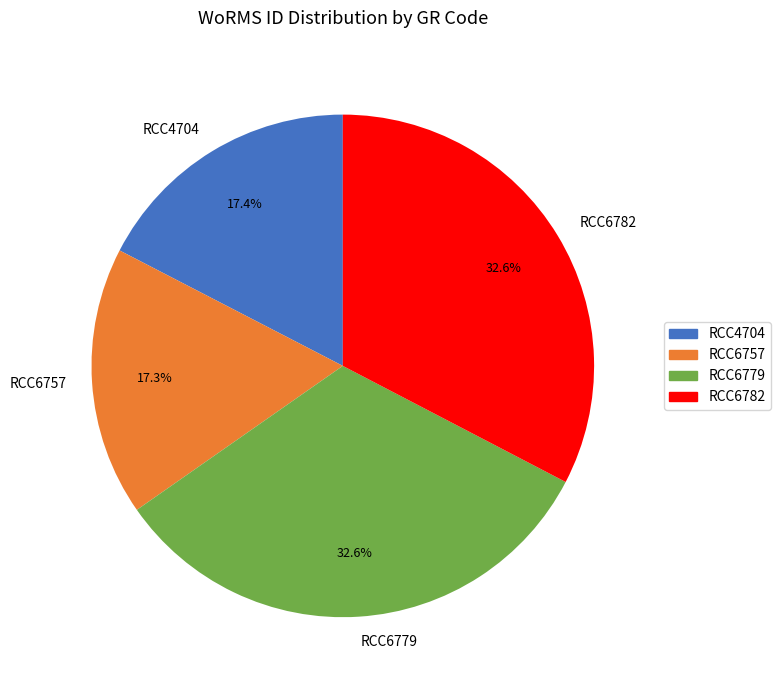

How many slices are in this pie chart?

4